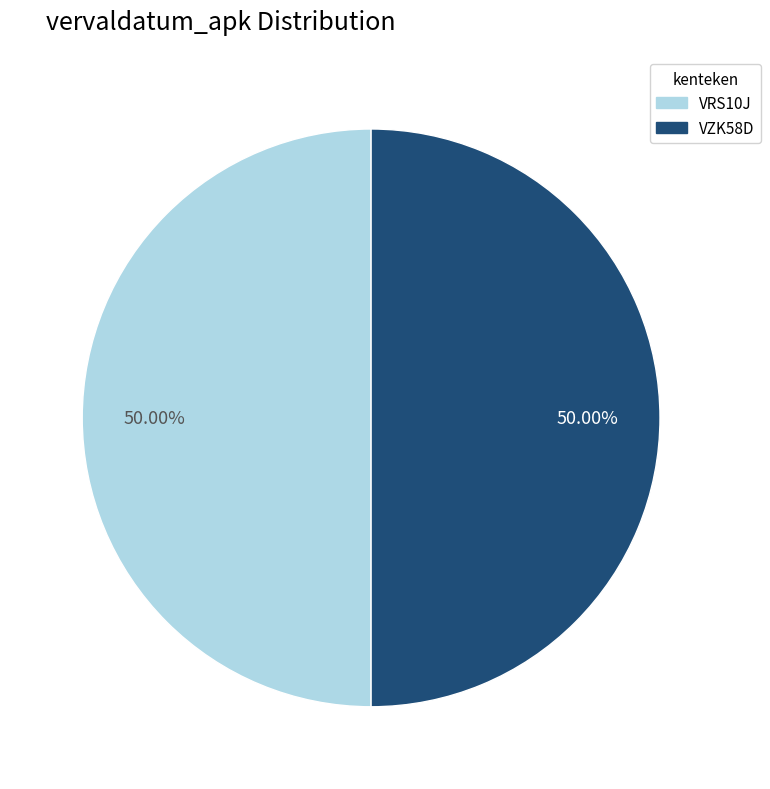

Do VRS10J and VZK58D together represent more than half of the pie?

Yes